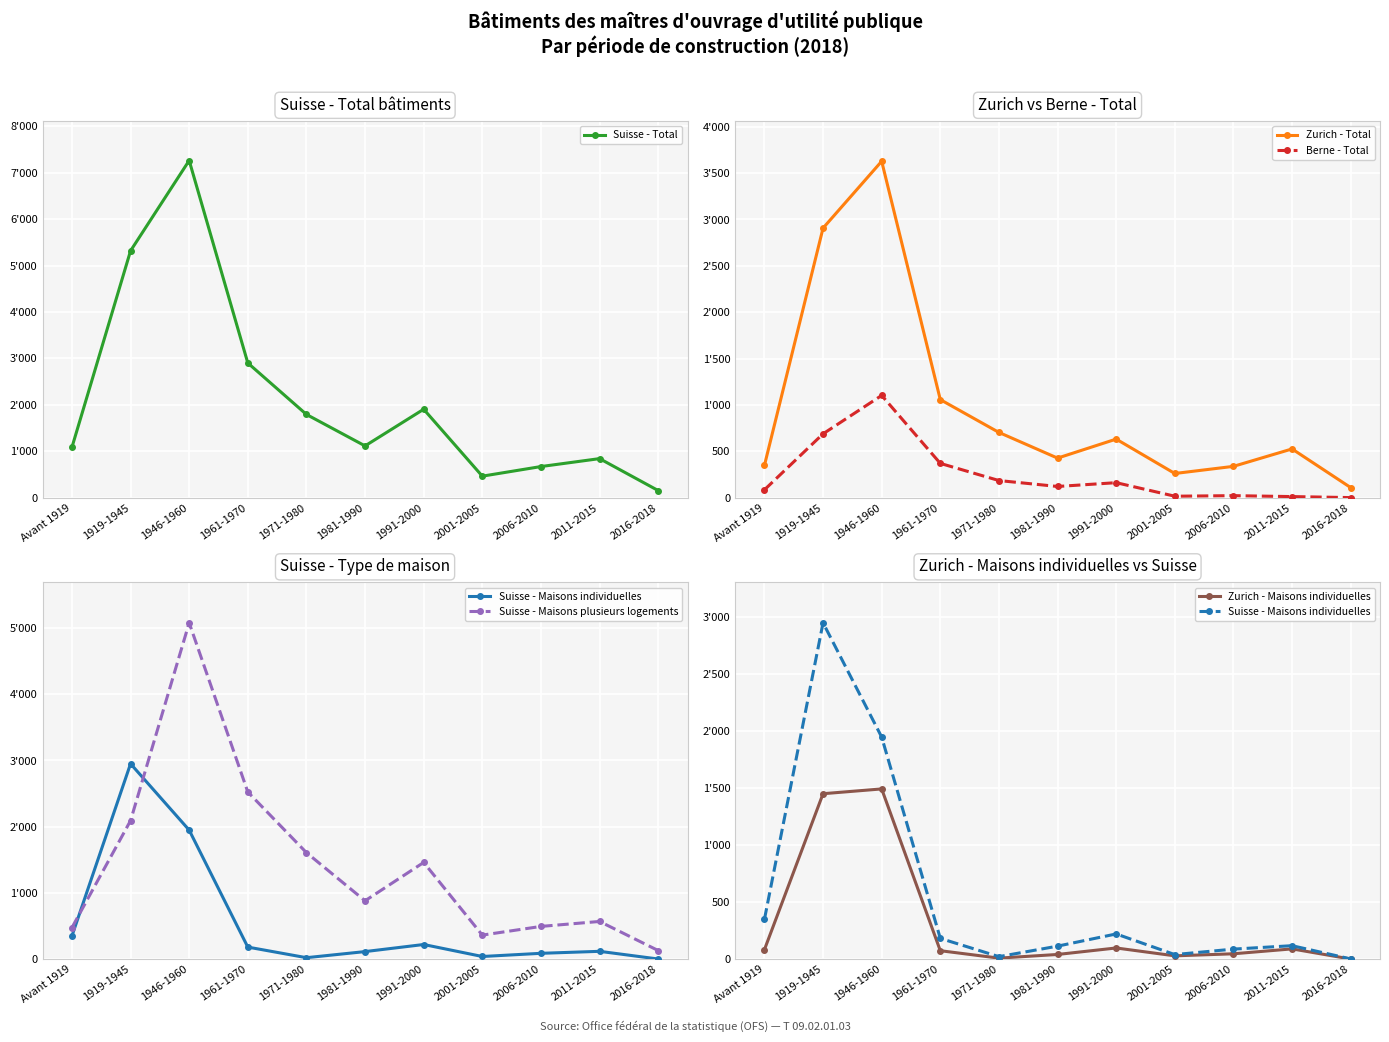

What is the spread (max minus min) of values at 1961-1970?

2827